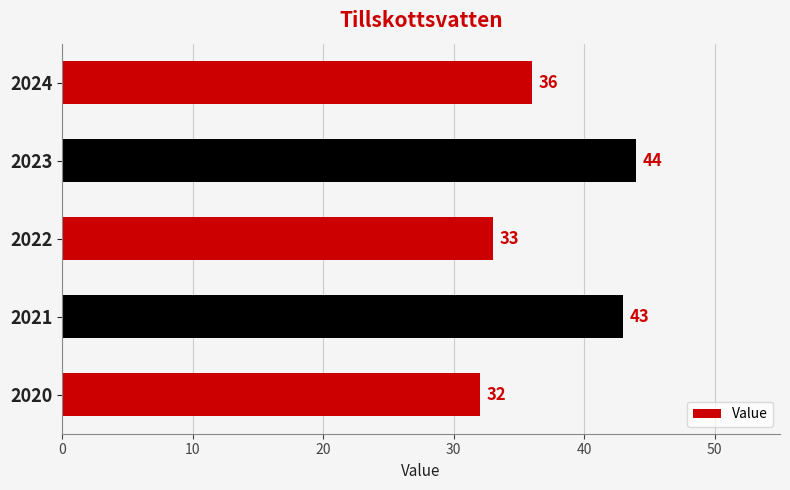

Reading bottom to top, list all the values displayed in this chart.

32	43	33	44	36